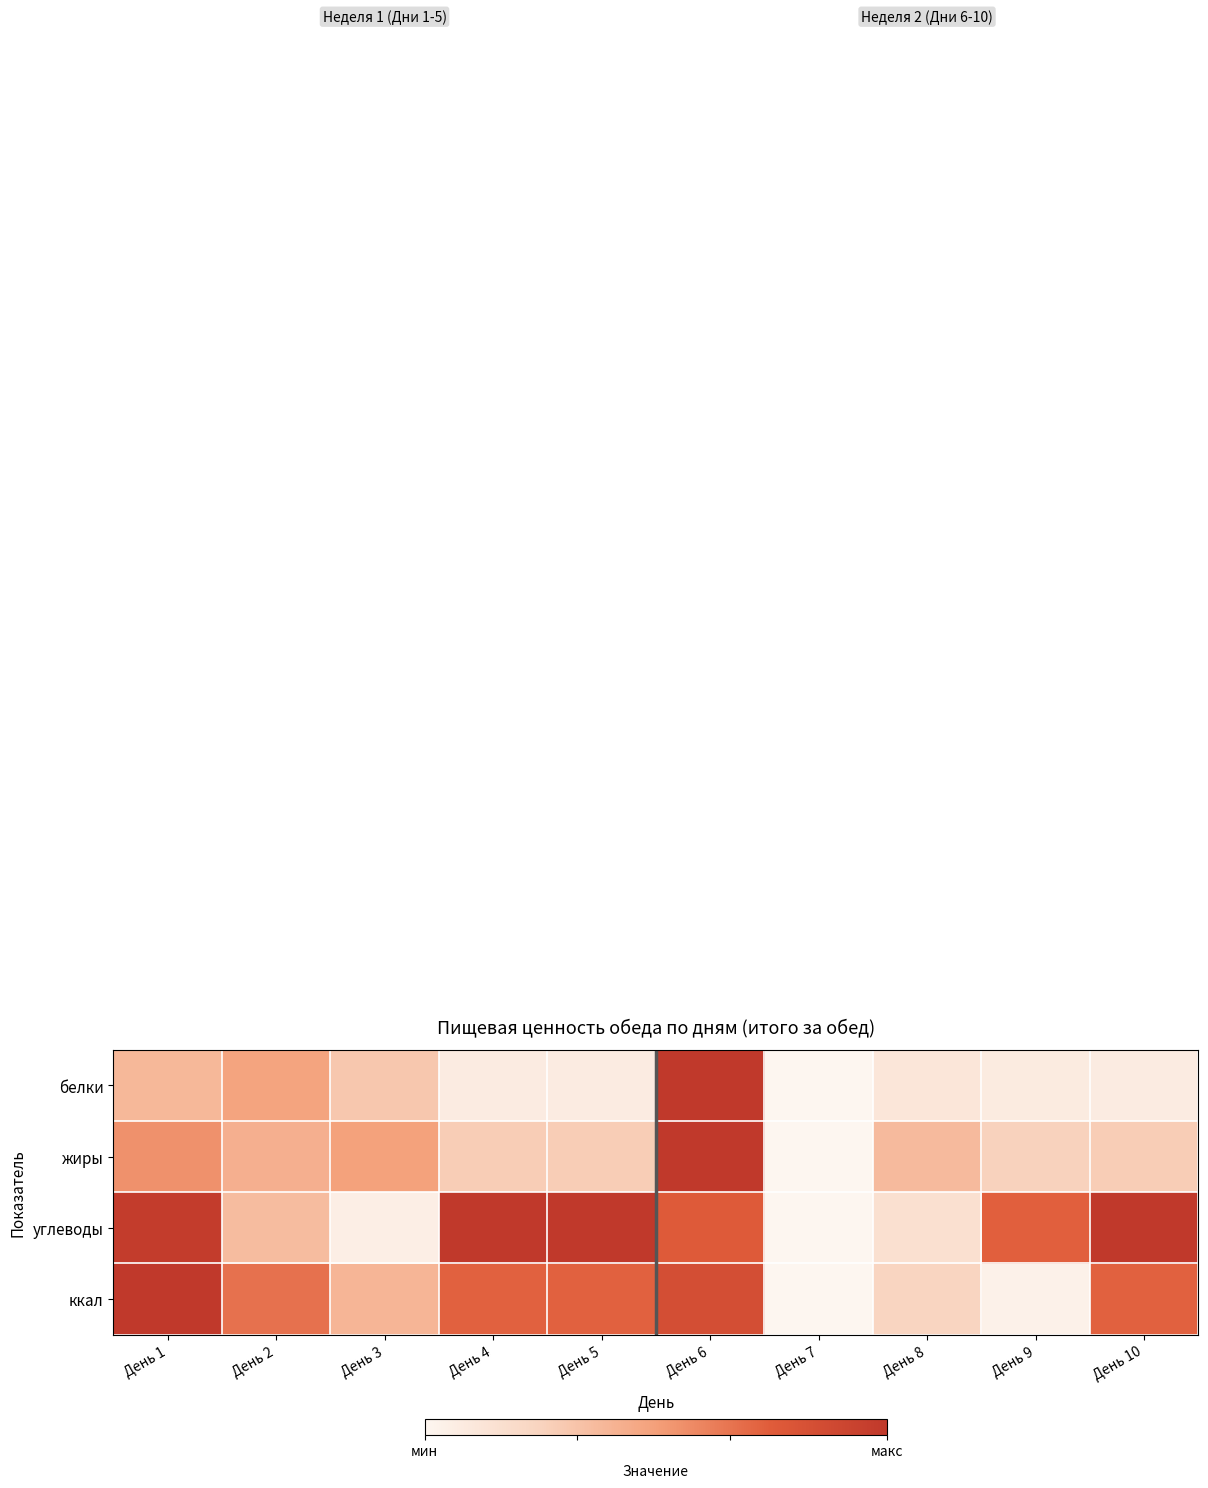

Count the number of categories in the chart.

10